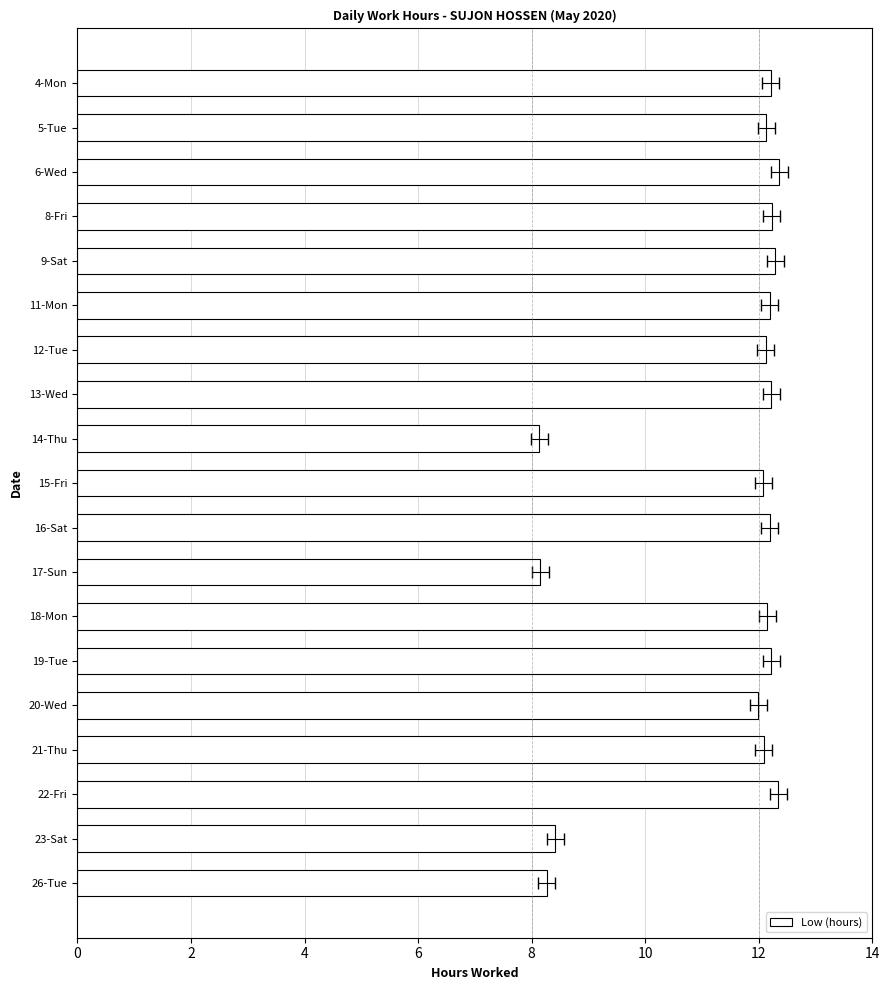

How many categories are shown in the chart?

19